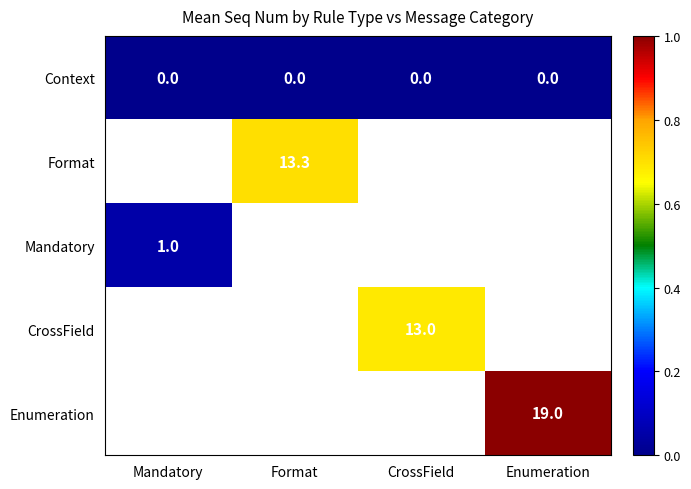

Is it true that Context equals 0.0 at Mandatory?

True